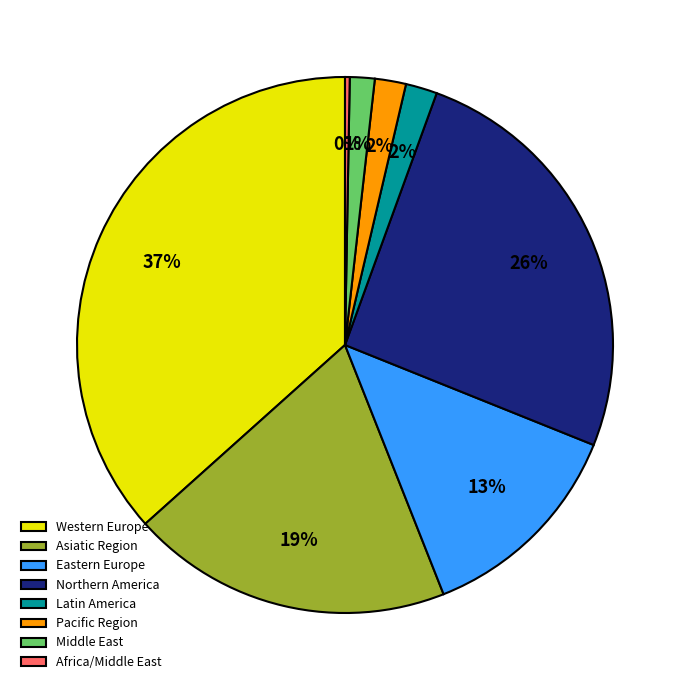

Is it true that Africa/Middle East is 0% of the pie?

True